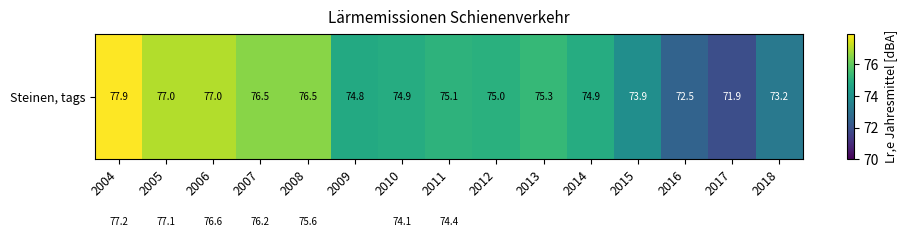

What is the difference between the highest and lowest values at 2009?

1.2